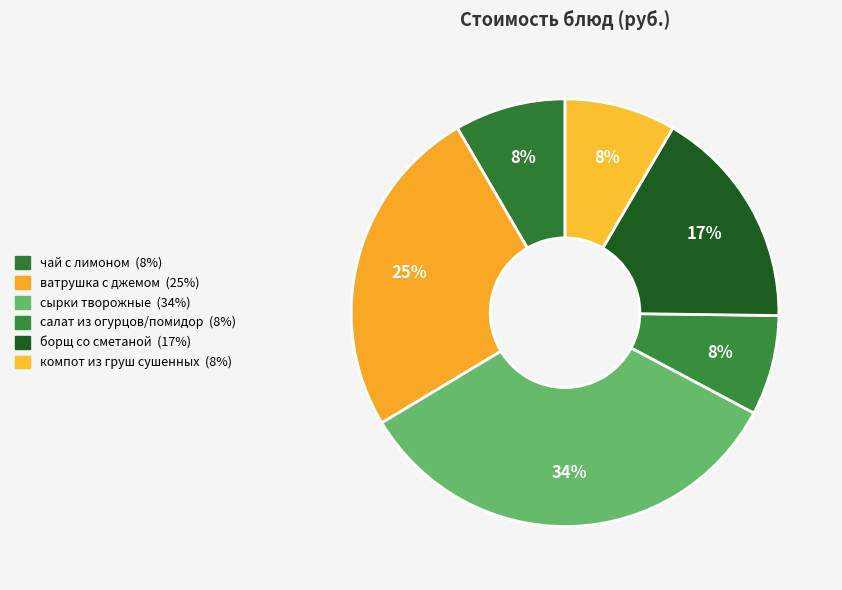

How many slices are in this pie chart?

6